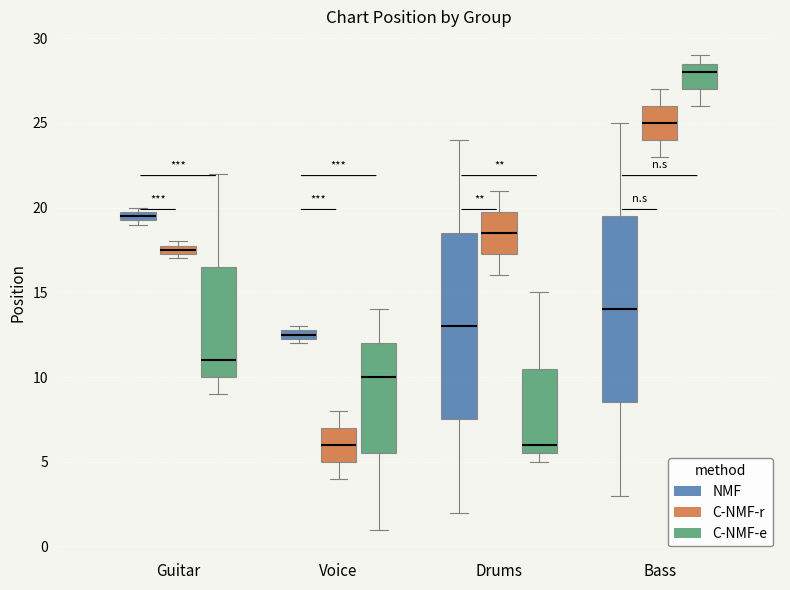

Where does the lower whisker of the box for Drums (C-NMF-r) end on the y-axis? The values are not printed on the chart, so give them approximately, as read against the axis.

16.0